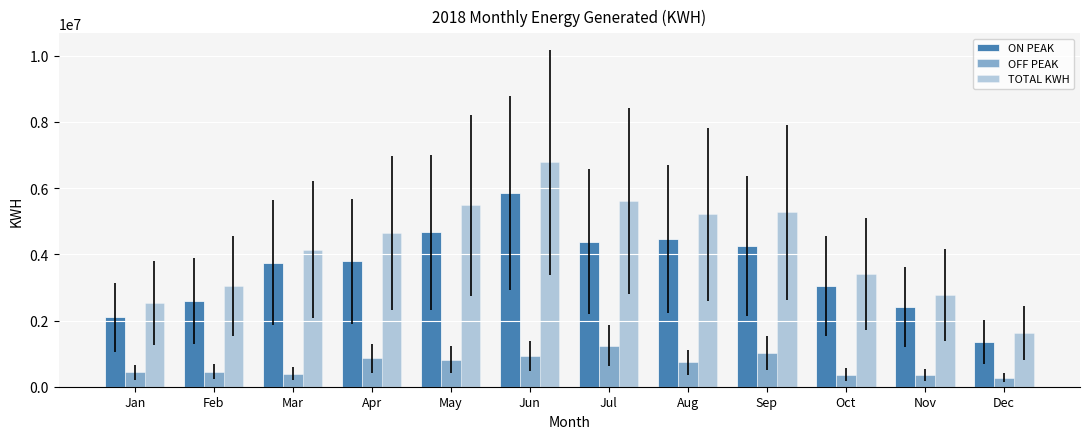

Reading left to right, transcribe all the data shown in this chart.

ON PEAK: 2099062	2583035	3751634	3790460	4664218	5853106	4379884	4470187	4243722	3035636	2405862	1347405
OFF PEAK: 435843	457613	394482	854798	815070	926663	1235167	735177	1026513	369026	365483	271813
TOTAL KWH: 2534905	3040648	4146116	4645258	5479288	6779769	5615051	5205364	5270235	3404662	2771345	1619218